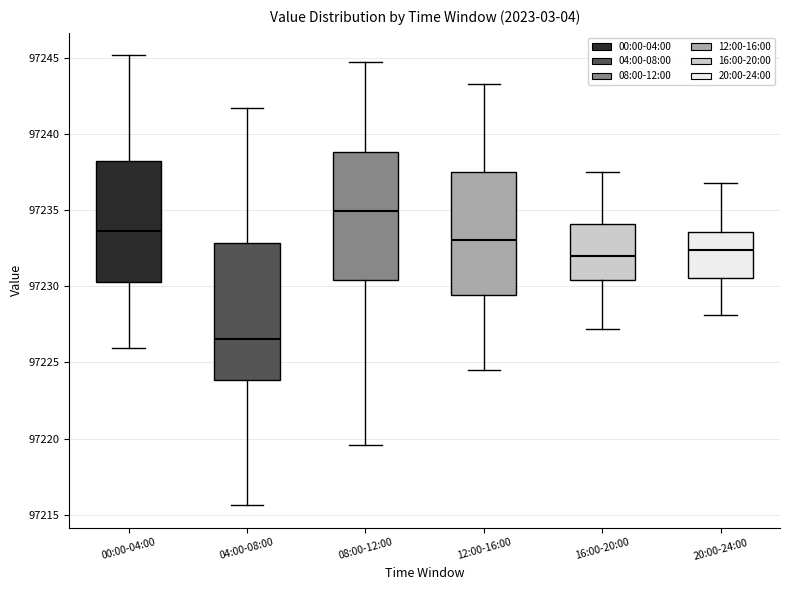

Reading left to right, transcribe this box plot: for each box, give where its median line is, the range the box spans, and where its two whiskers end, as read against the y-axis. The values are not printed on the chart, so give them approximately, as read against the axis.

00:00-04:00: median 97233.5, box 97230.5 to 97238.0, whiskers 97226.0 to 97245.0
04:00-08:00: median 97226.5, box 97224.0 to 97233.0, whiskers 97215.5 to 97241.5
08:00-12:00: median 97235.0, box 97230.5 to 97239.0, whiskers 97219.5 to 97245.0
12:00-16:00: median 97233.0, box 97229.5 to 97237.5, whiskers 97224.5 to 97243.5
16:00-20:00: median 97232.0, box 97230.5 to 97234.0, whiskers 97227.0 to 97237.5
20:00-24:00: median 97232.5, box 97230.5 to 97233.5, whiskers 97228.0 to 97237.0